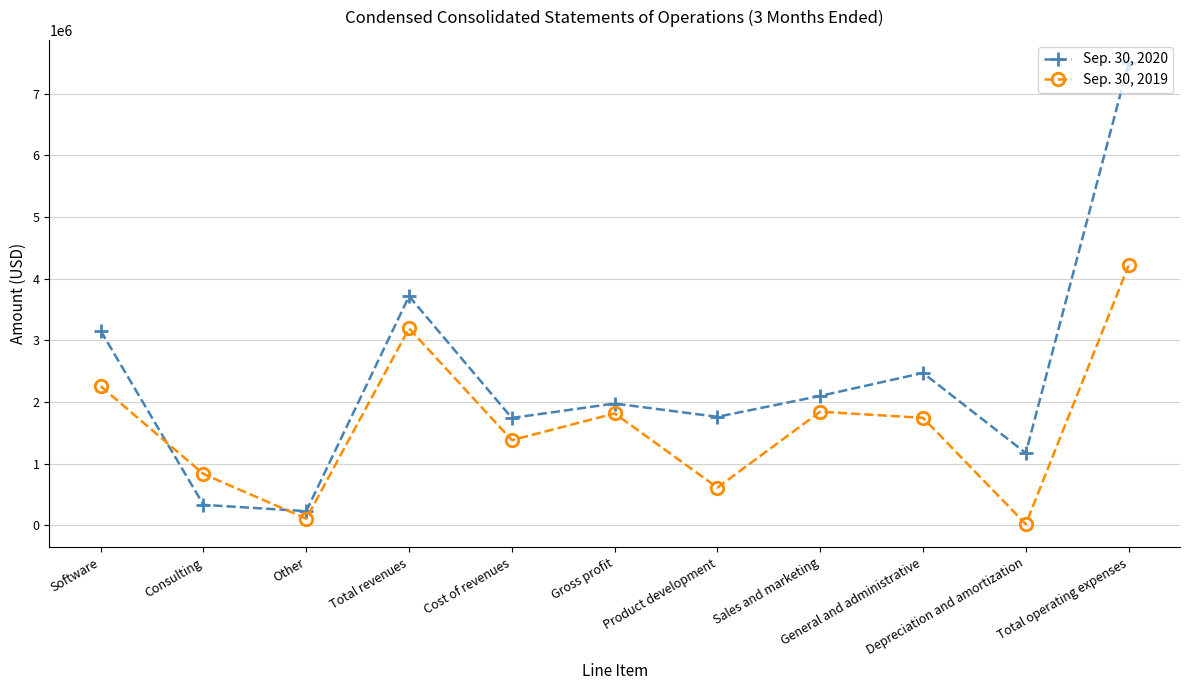

At which category is the sum across all series the highest?

Total operating expenses